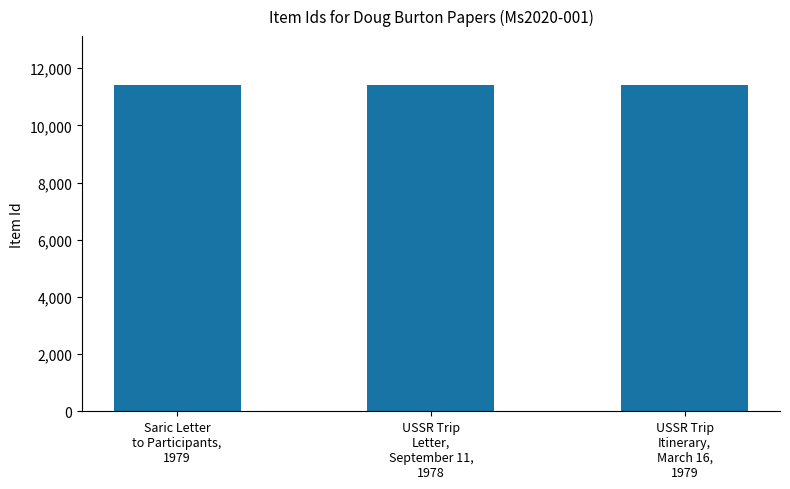

What is the value of the 2nd bar from the left?

11411